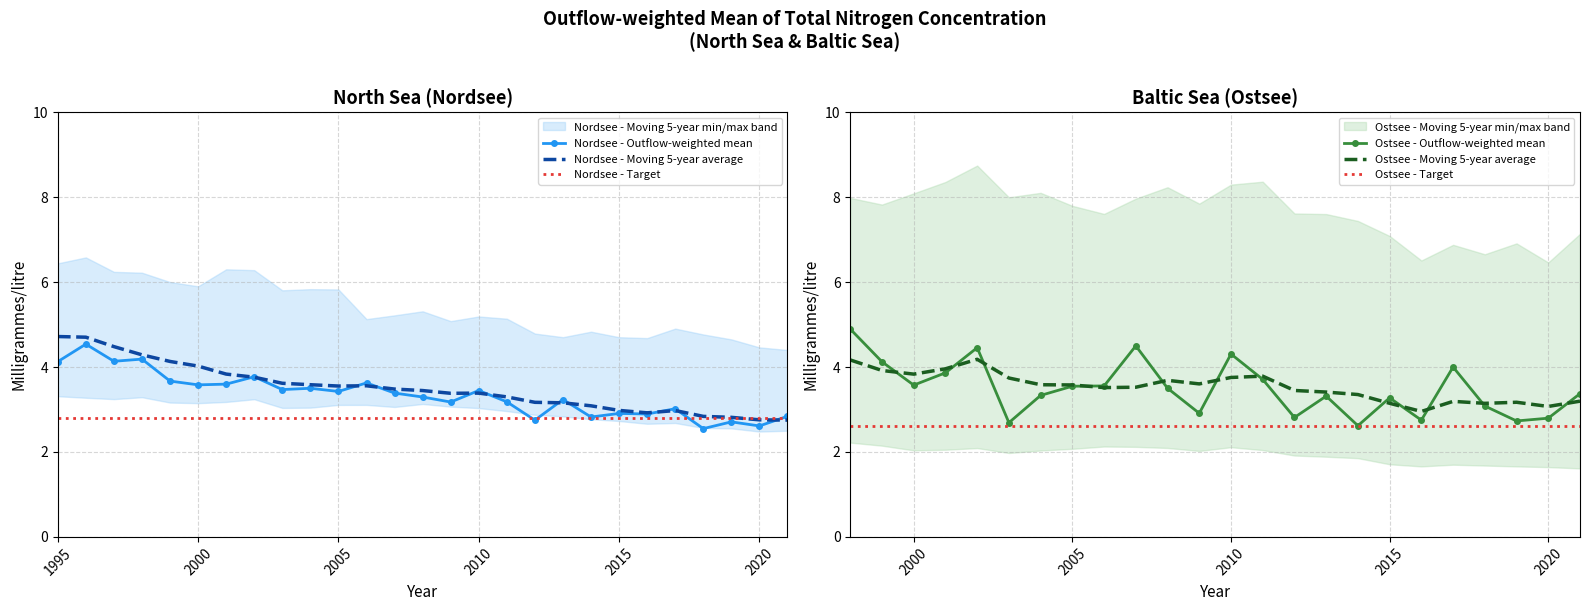

Which series ends up on top after the final intersection of Nordsee - Moving 5-year average and Nordsee - Target?

Nordsee - Target